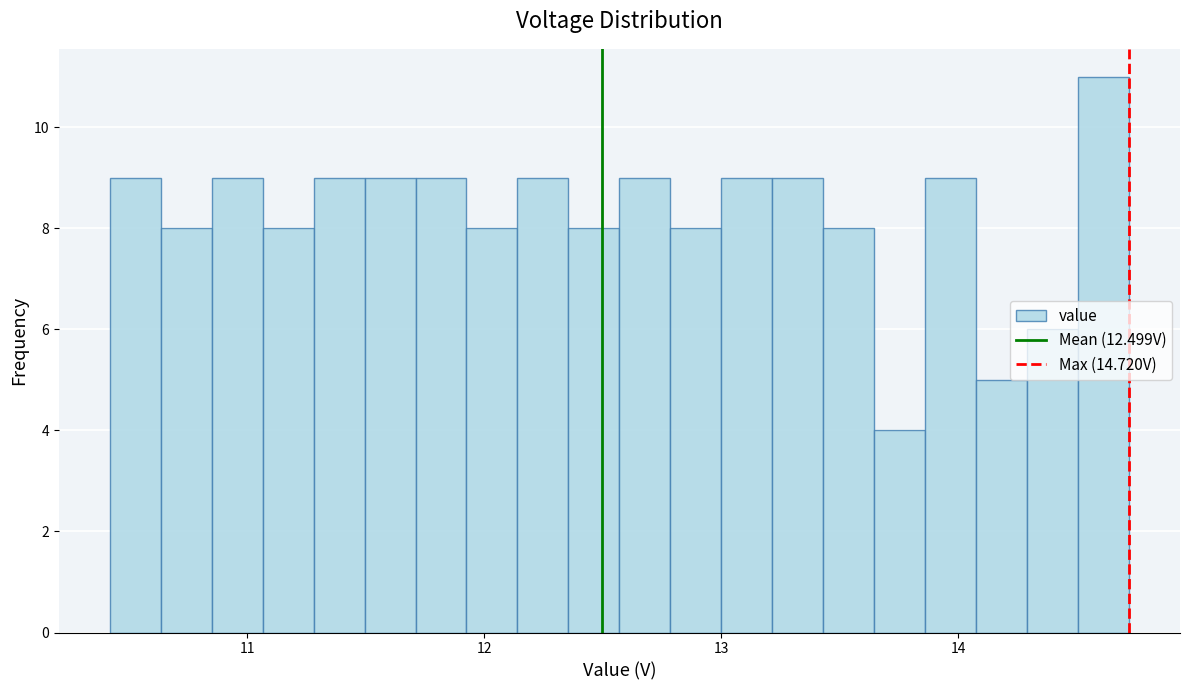

Around what value on the x-axis is the tallest bar? Give the approximate position of its centre, as read against the axis.

14.6